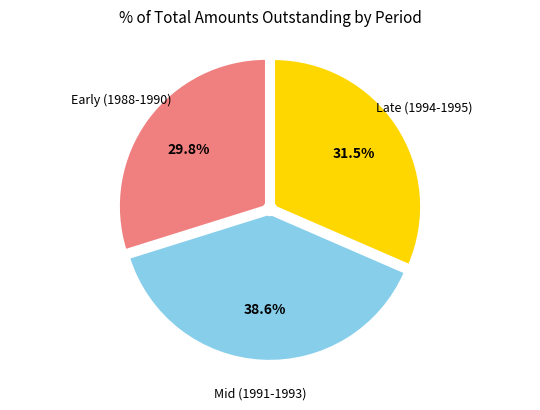

Is there any slice that represents more than half of the pie?

No